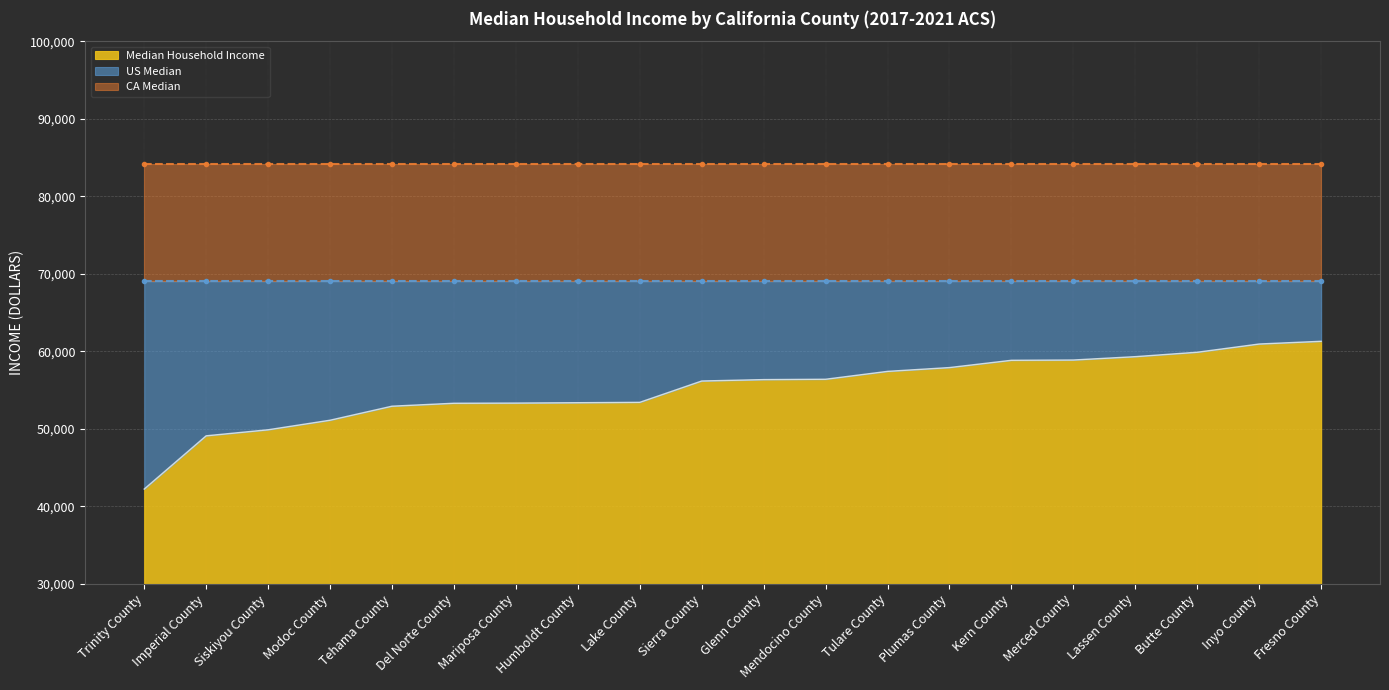

Rank the series by their average value, from lowest to highest.

Median Household Income, US Median, CA Median